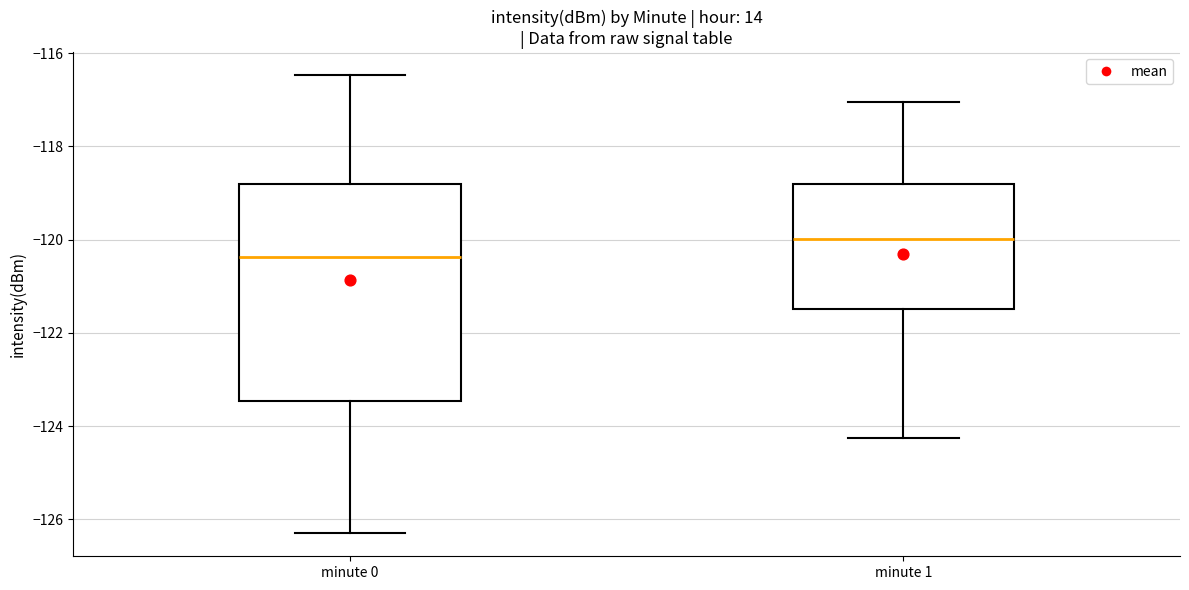

Where does the median line of the box for minute 1 sit on the y-axis? The values are not printed on the chart, so give them approximately, as read against the axis.

-120.0